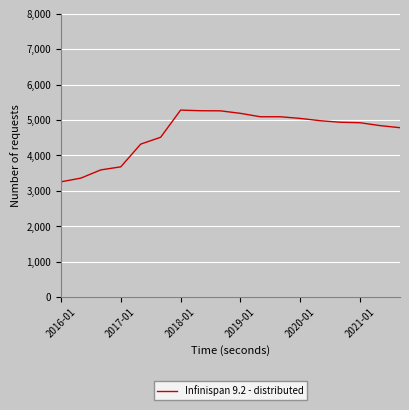

What is the smallest value displayed?

3254